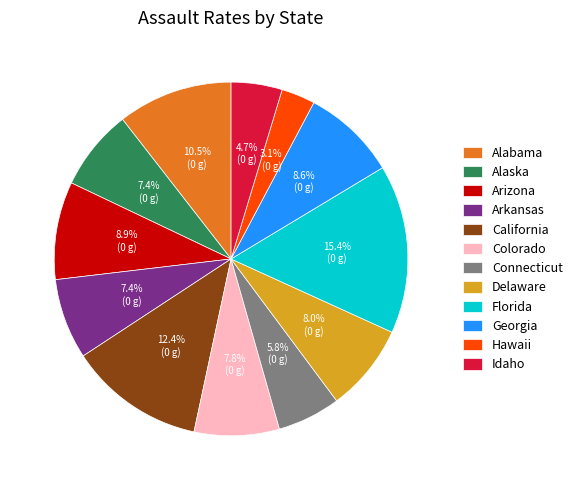

Which category has the biggest portion of the pie?

Florida